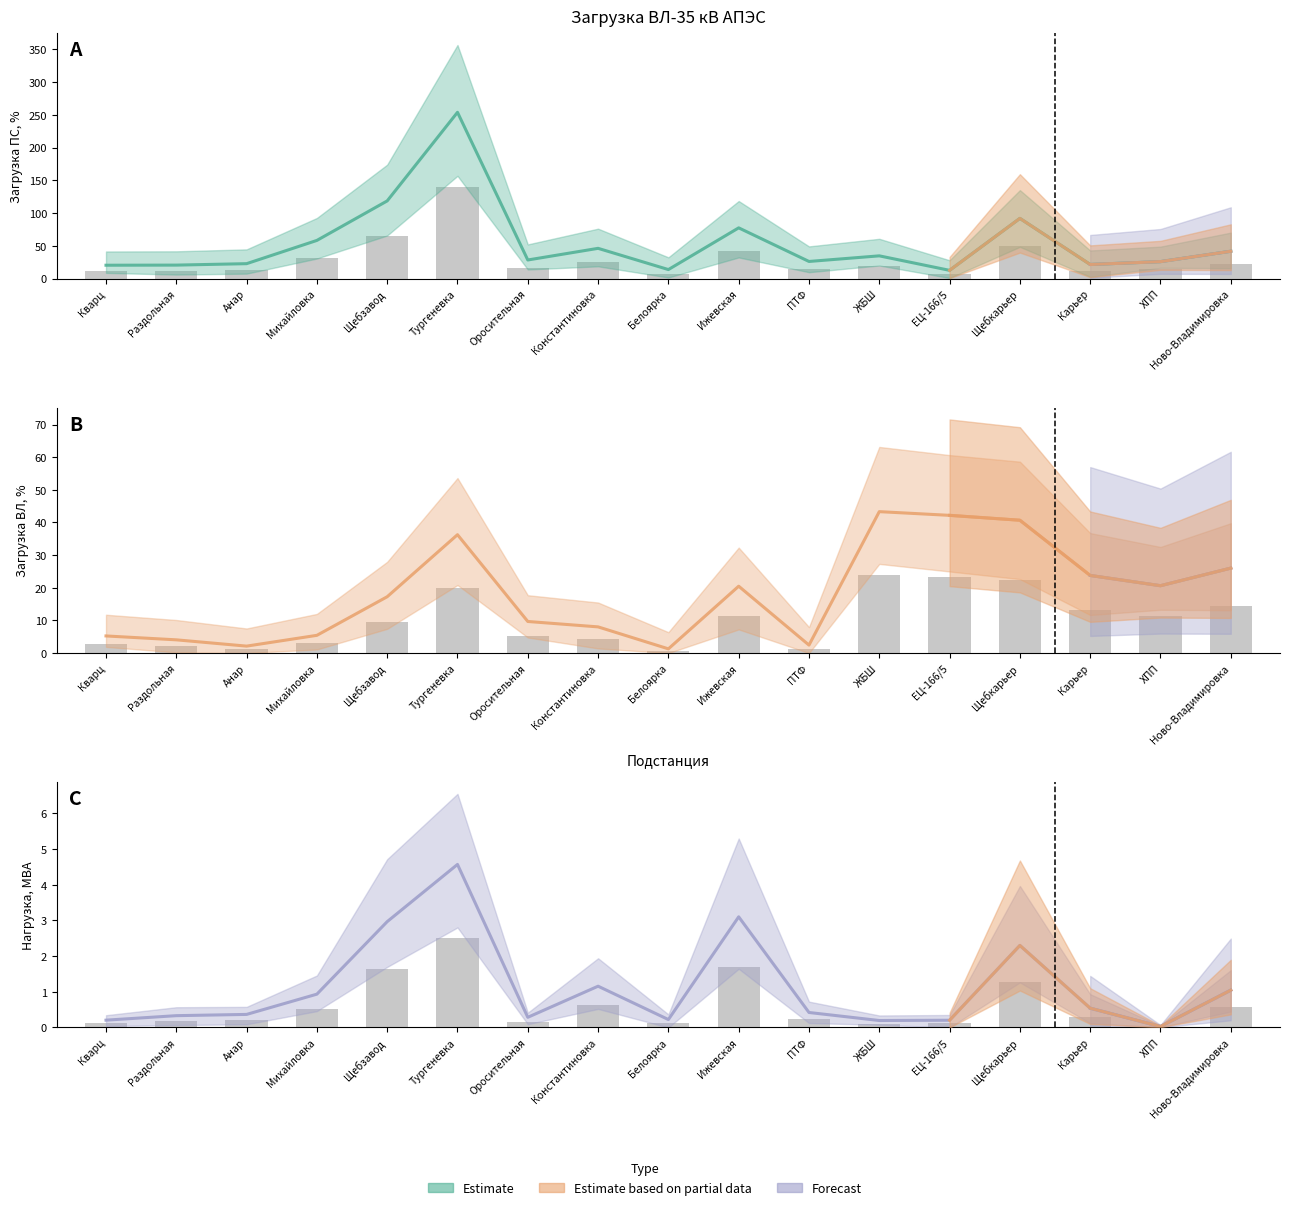

Reading right to left, list all the values displayed in this chart.

Загрузка ПС, %: 41.8	26.0	21.6	92.0	12.7	34.8	26.2	77.5	13.9	46.3	28.5	253.9	118.7	58.4	22.9	20.7	20.5
Загрузка ВЛ, %: 26.0	20.6	23.8	40.7	42.2	43.3	2.4	20.5	1.3	8.0	9.7	36.2	17.2	5.4	2.1	4.1	5.2
Ожидаемая нагрузка, МВА: 1.0	0.0	0.5	2.3	0.2	0.2	0.4	3.1	0.2	1.2	0.3	4.6	3.0	0.9	0.4	0.3	0.2